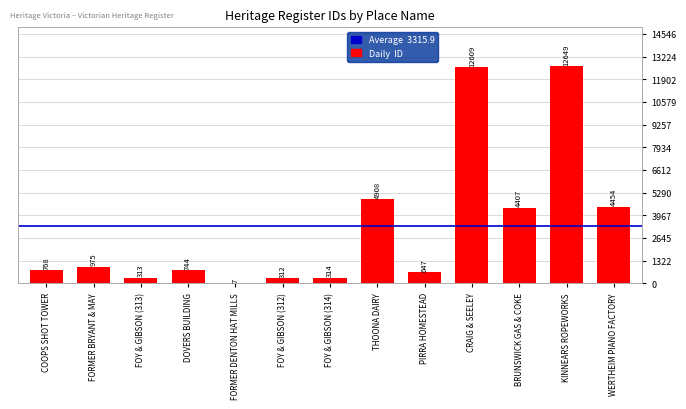

At which label is the value closest to 6328?

THOONA DAIRY